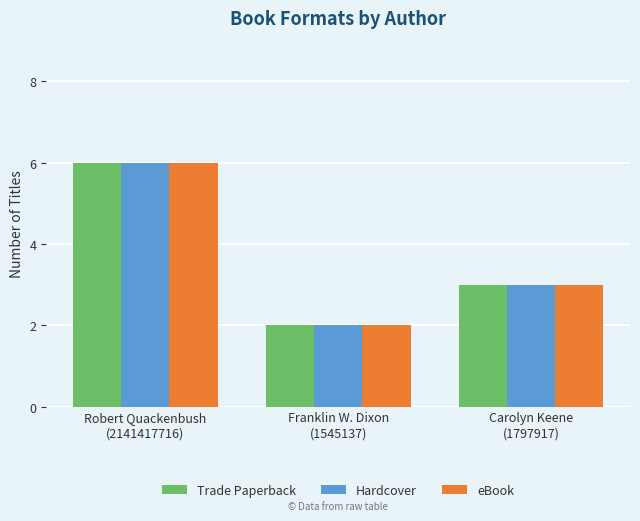

At which label does eBook reach its minimum?

Franklin W. Dixon
(1545137)